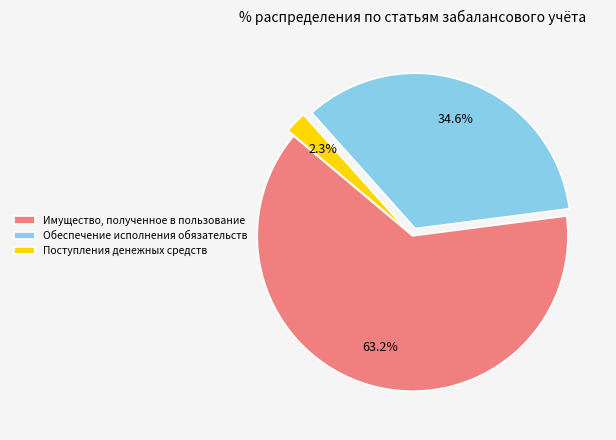

To the nearest percent, what is the difference between the largest and smallest slice percentages?

61%